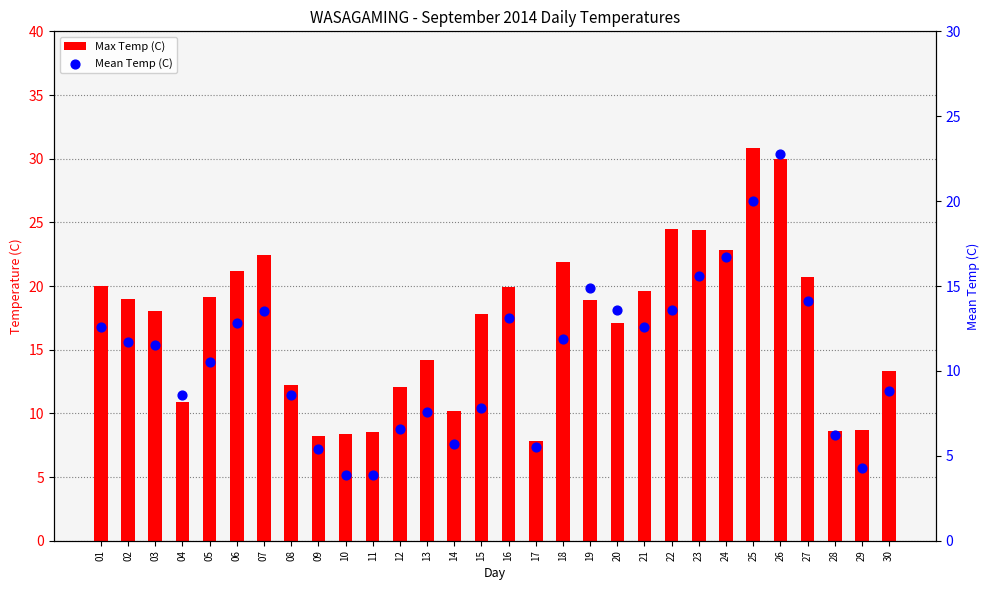

Which series has the widest spread of Y values?

Max Temp (C)